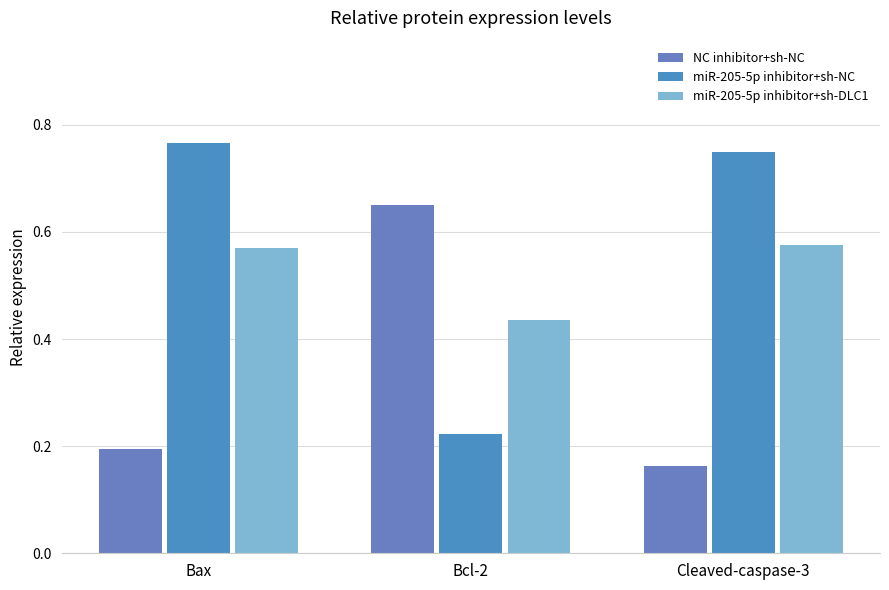

Between Cleaved-caspase-3 and Bcl-2, which is larger?

Bcl-2